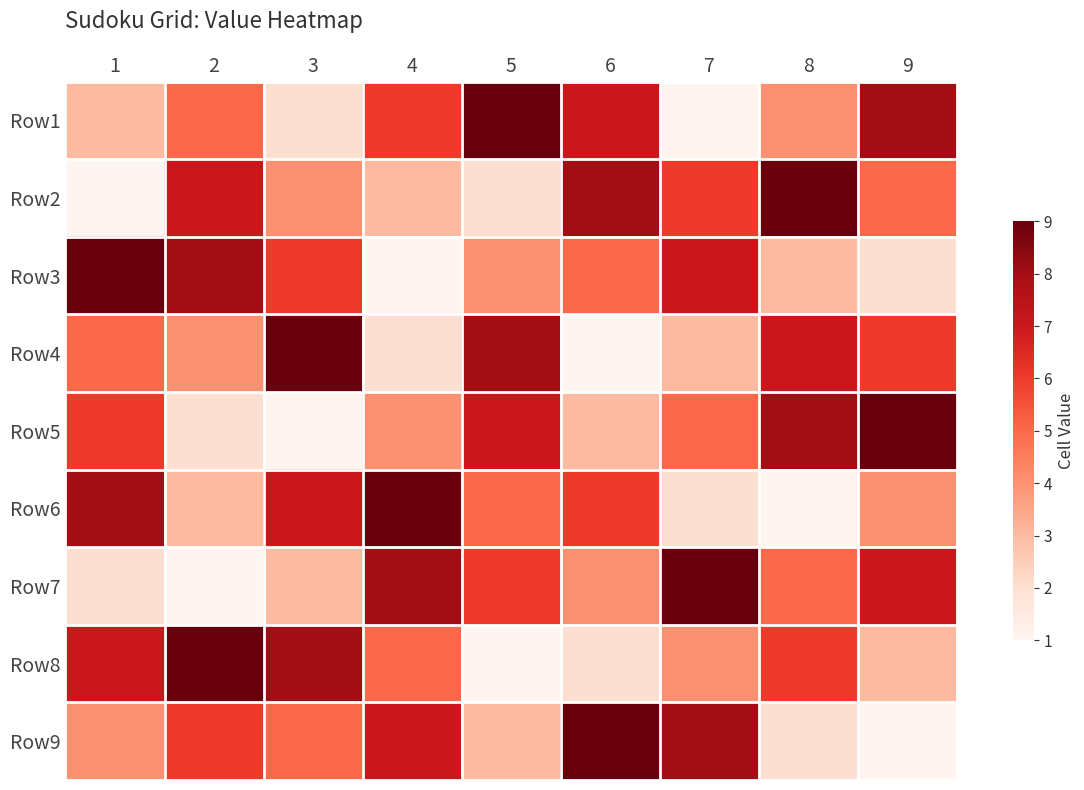

At which category is the sum across all series the highest?

1